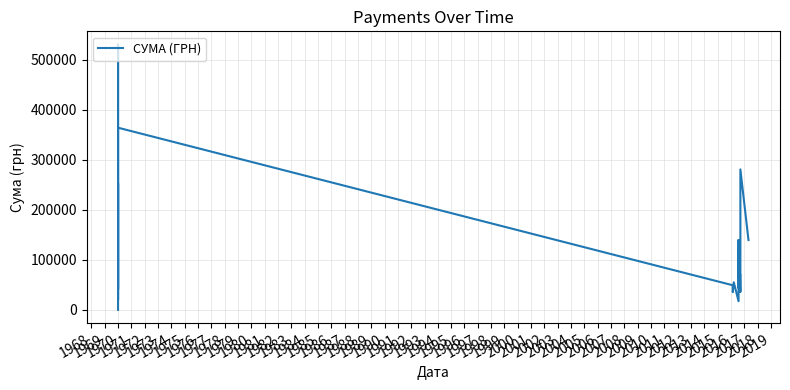

What is the value of the 7th point from the left?

252783.1